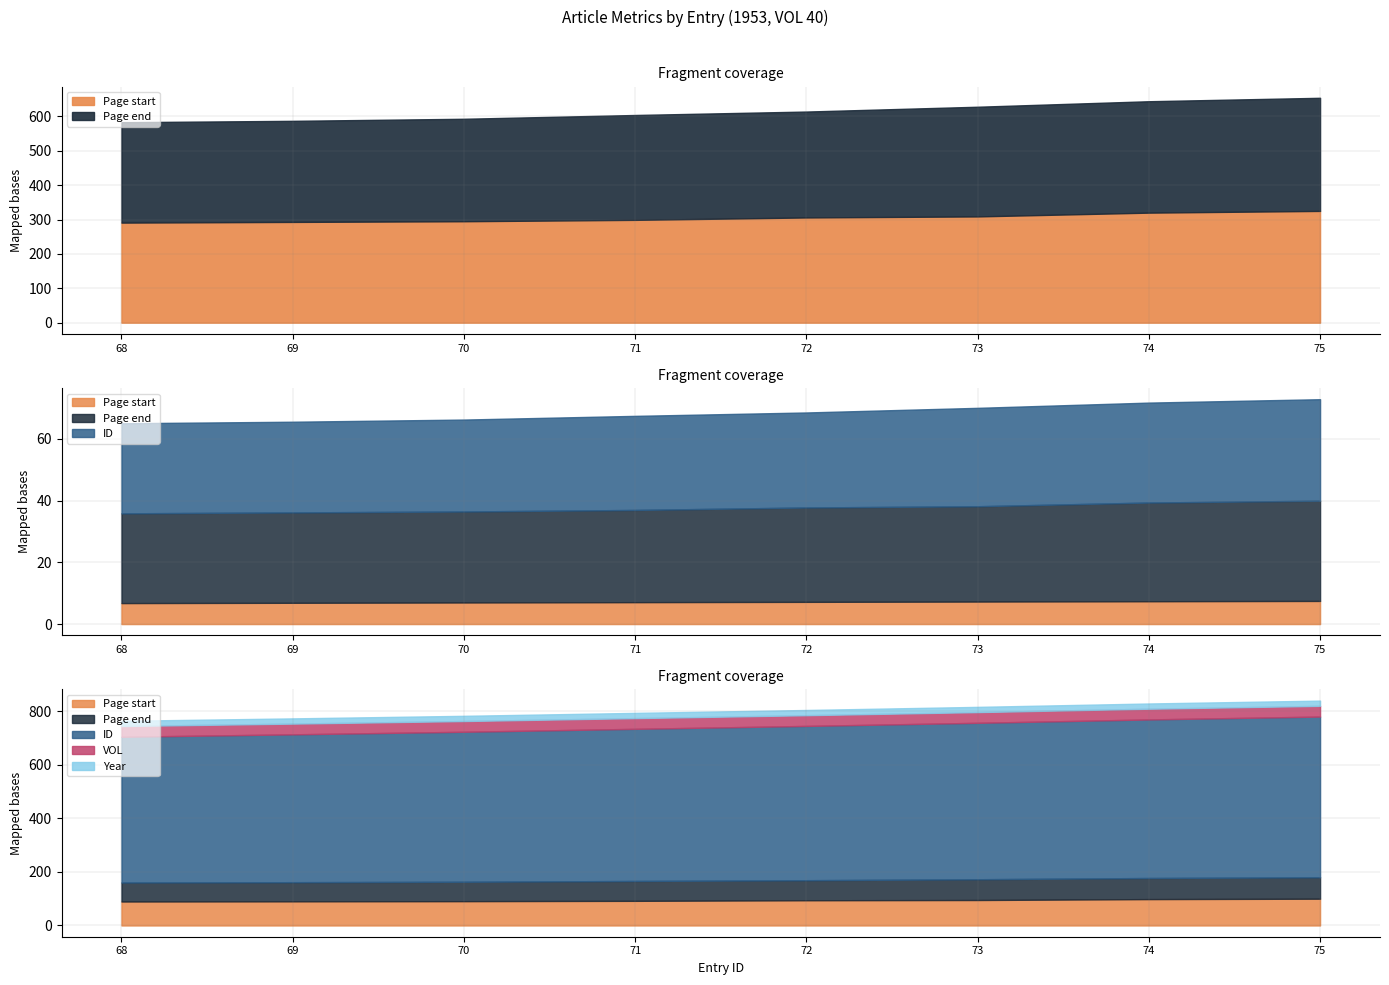

At how many categories does at least one series exceed 67?

8